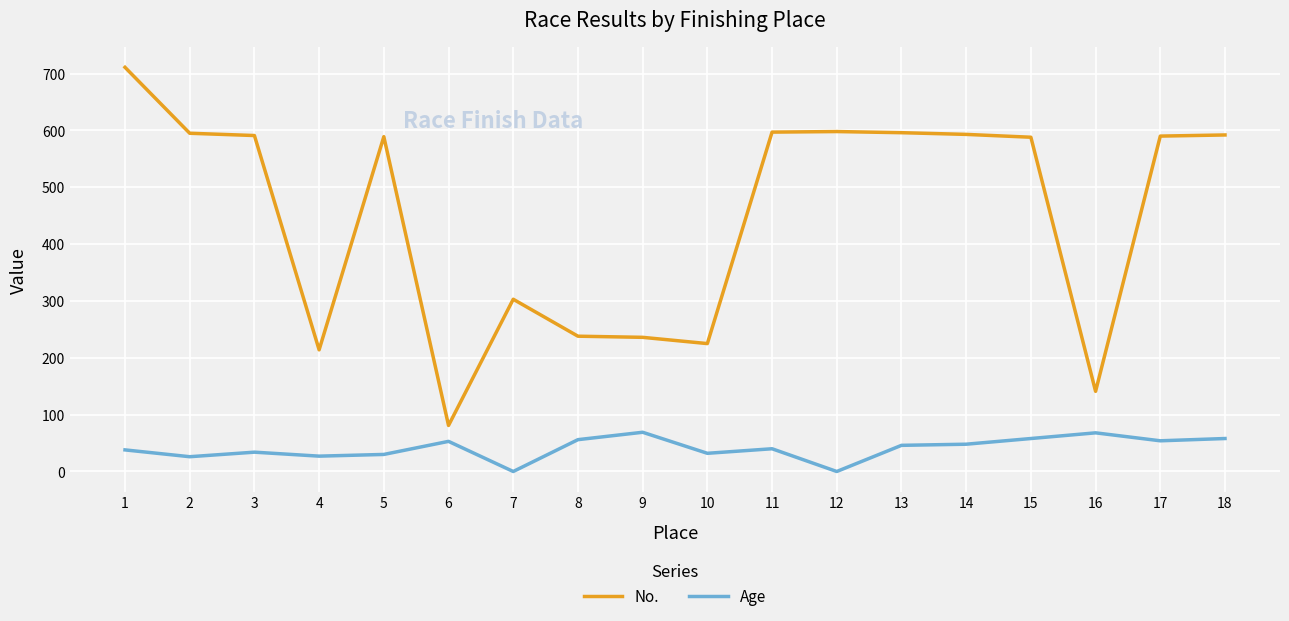

What is the approximate value of No. at 11, to the nearest 100?

600